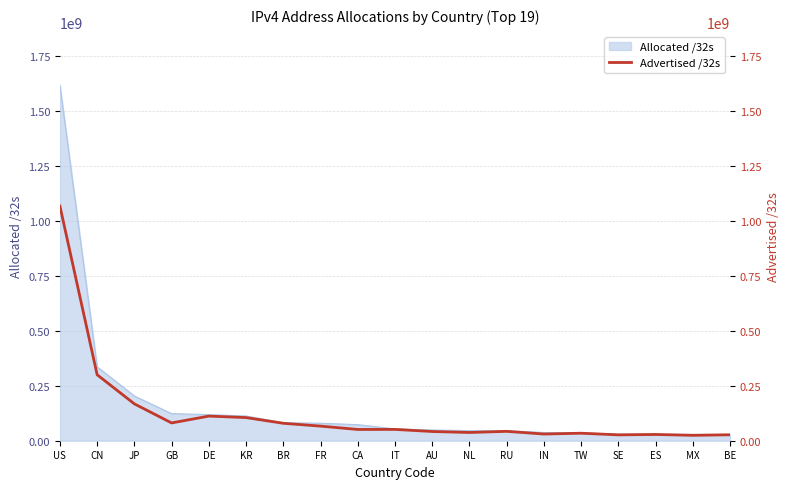

Is it true that Allocated /32s equals 178924150 at KR?

False